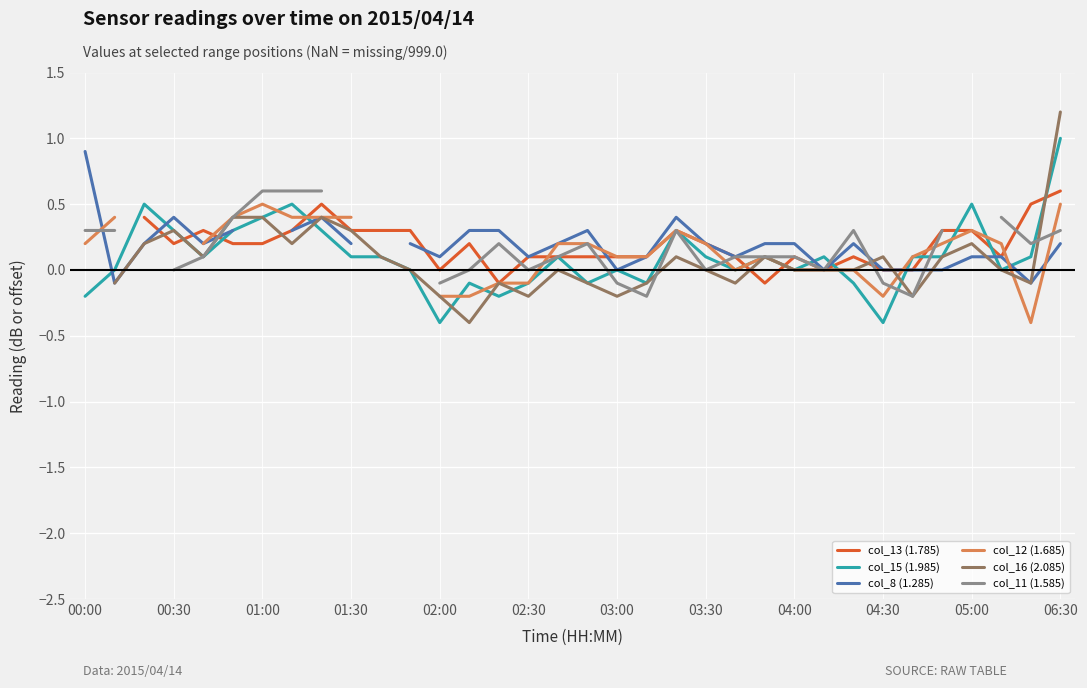

How many interior local valleys does the col_8 (1.285) series have?

8